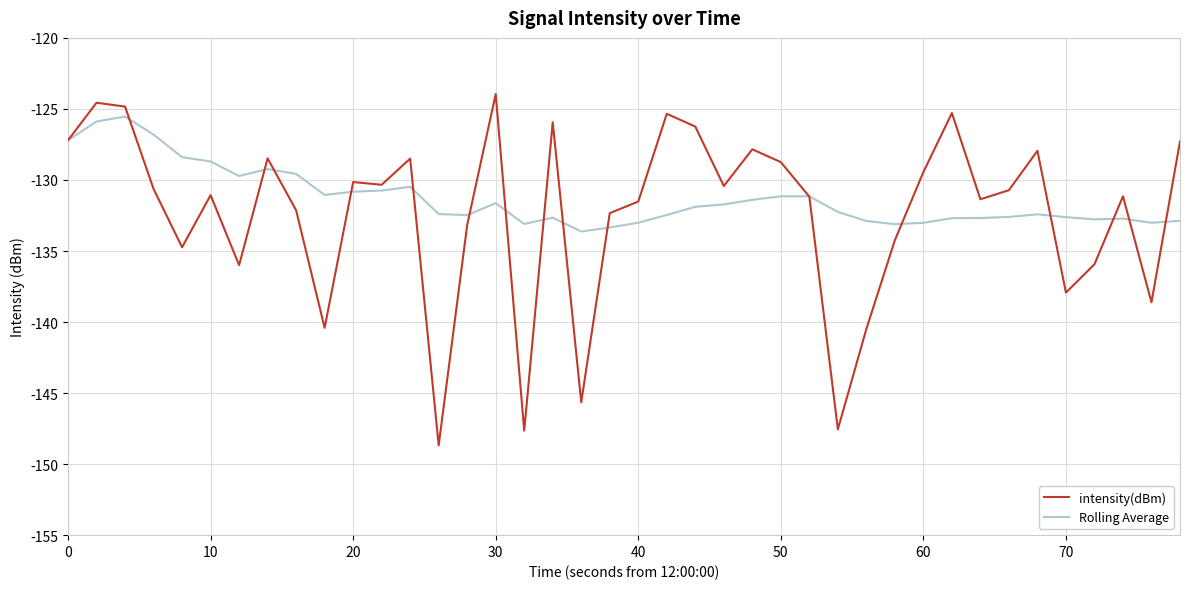

Rank the series by their maximum value, from highest to lowest.

intensity(dBm), Rolling Average